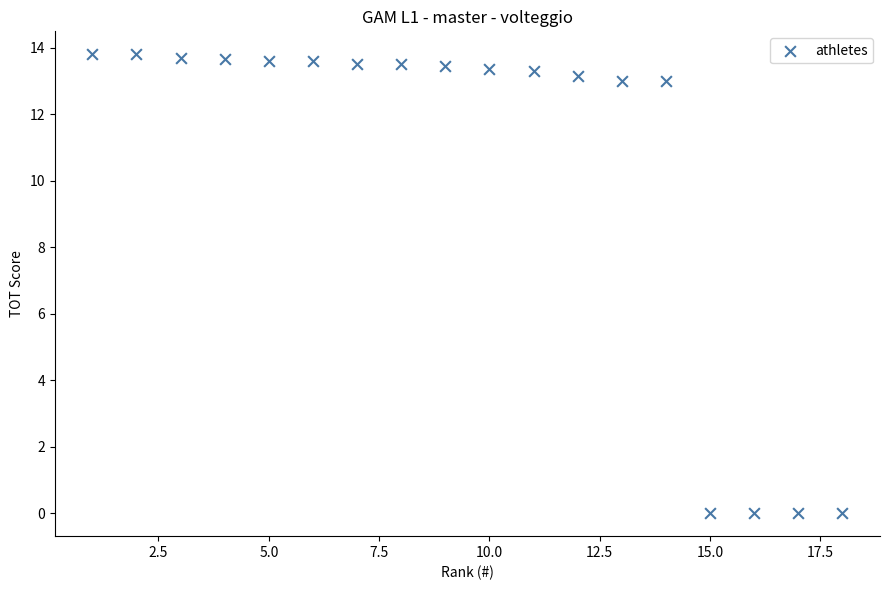

What is the range of X values (max minus min)?

17.0